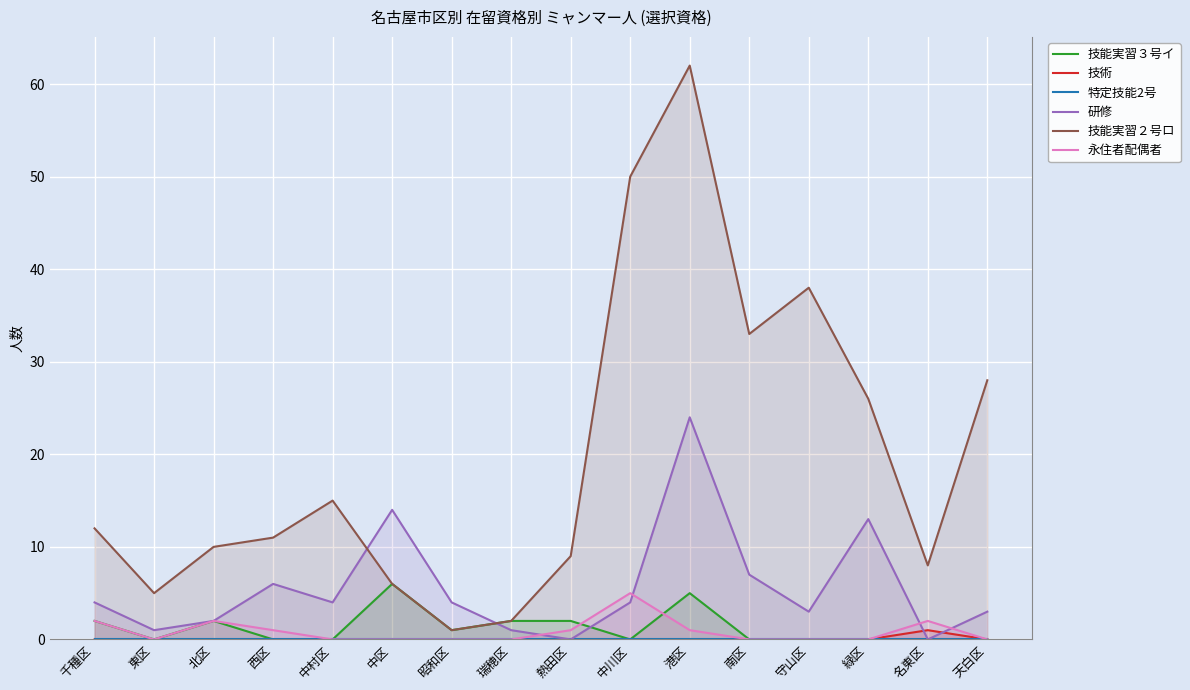

Is it true that 研修 equals 1 at 昭和区?

False